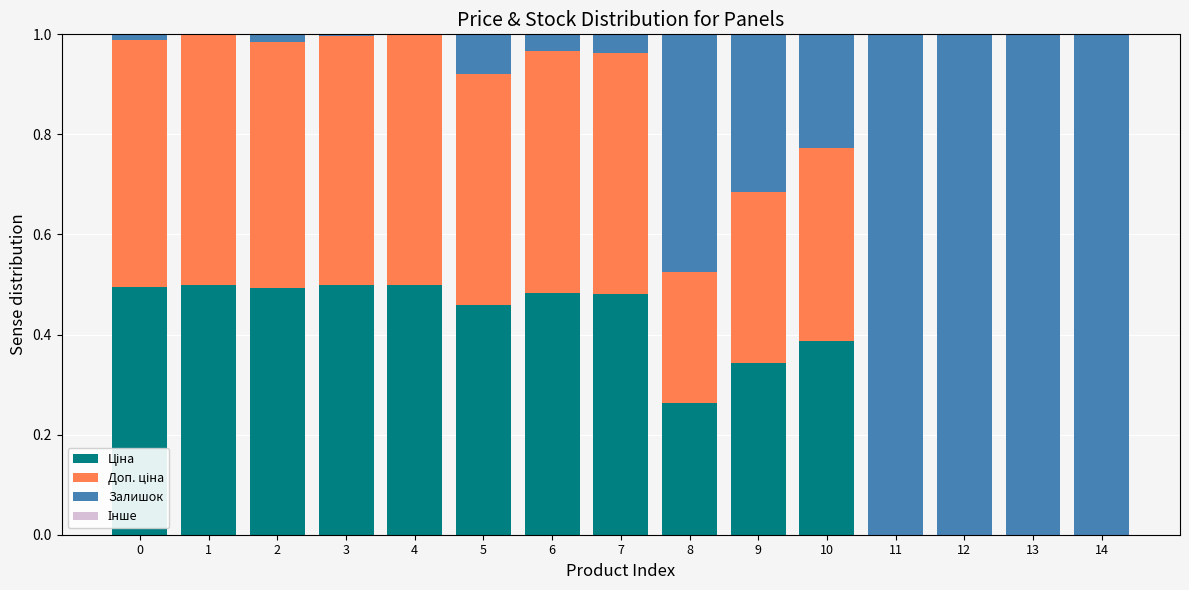

Are the bars grouped side by side (vs. stacked)?

No